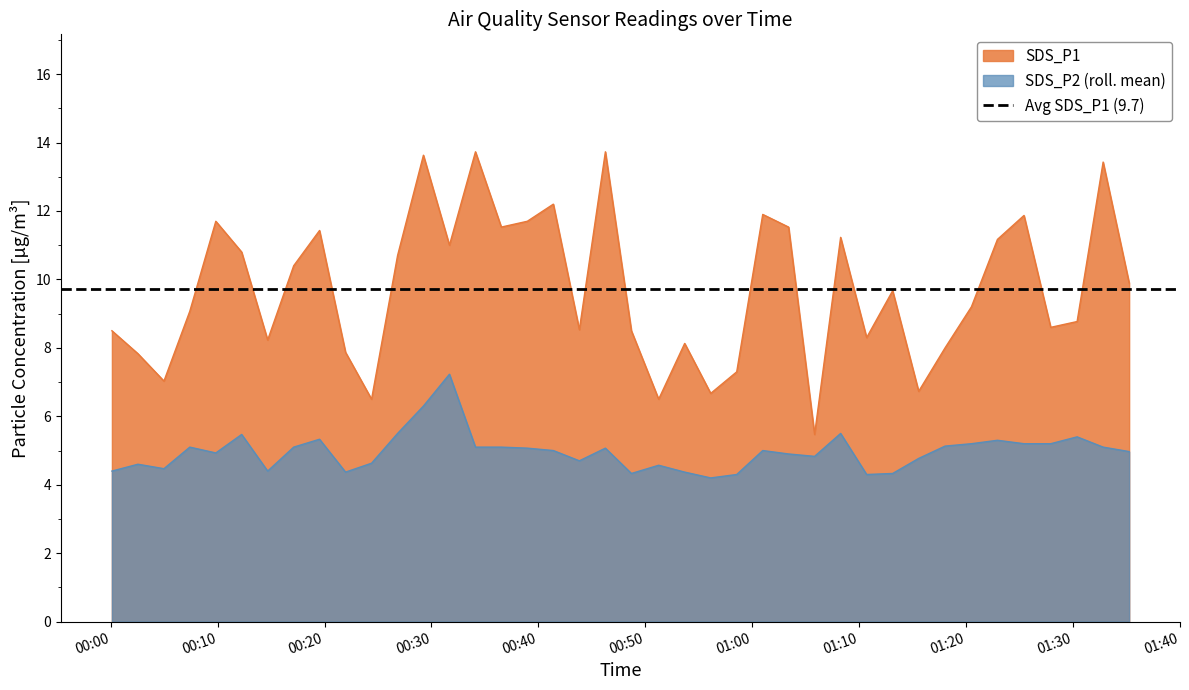

True or false: SDS_P1 and SDS_P2 (roll. mean) cross at least once.

False